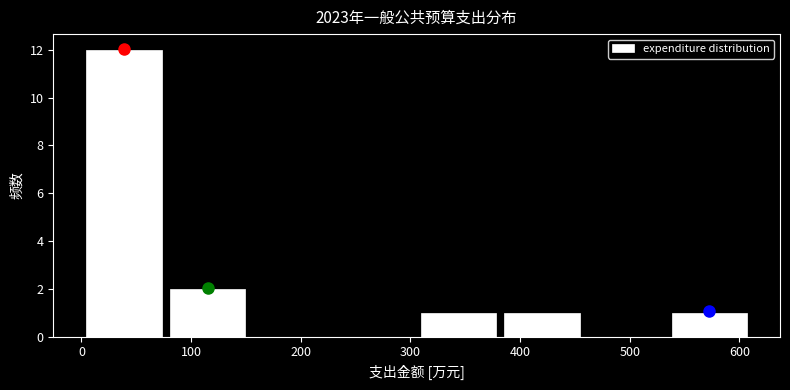

How tall is the bar that spans 380 to 460 on the x-axis? Neither the bar edges nor the heights are printed on the chart, so give them approximately, as read against the axes.

1